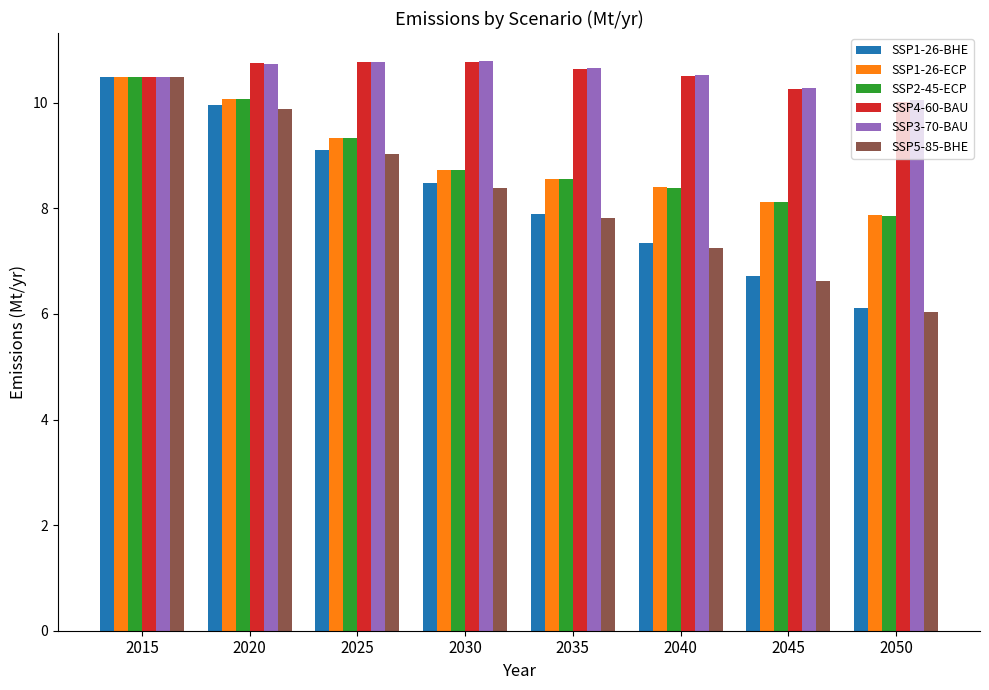

Does the chart contain any negative values?

No